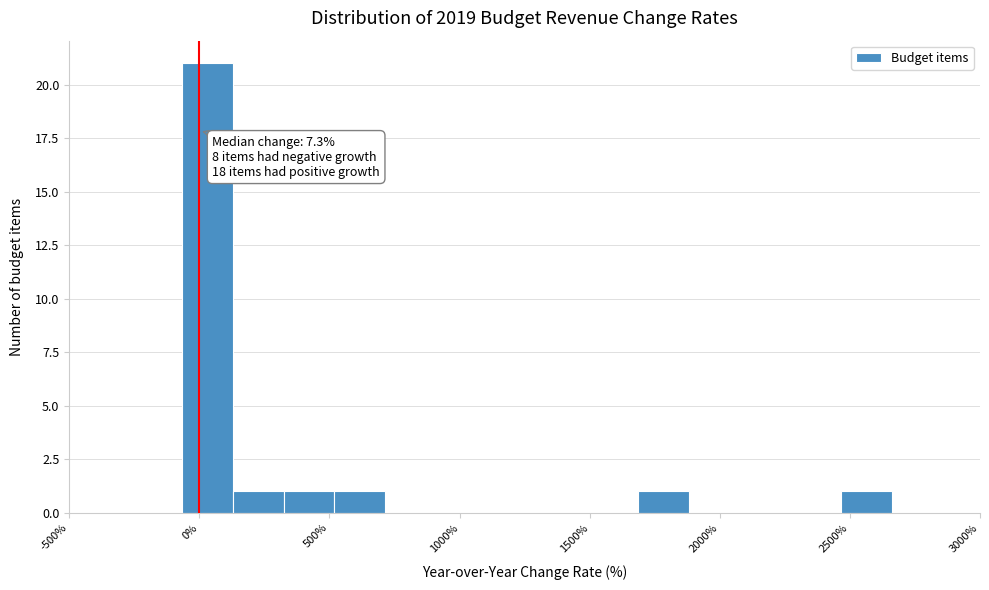

Read against the x-axis, roughly where is the centre of the tallest bar?

50